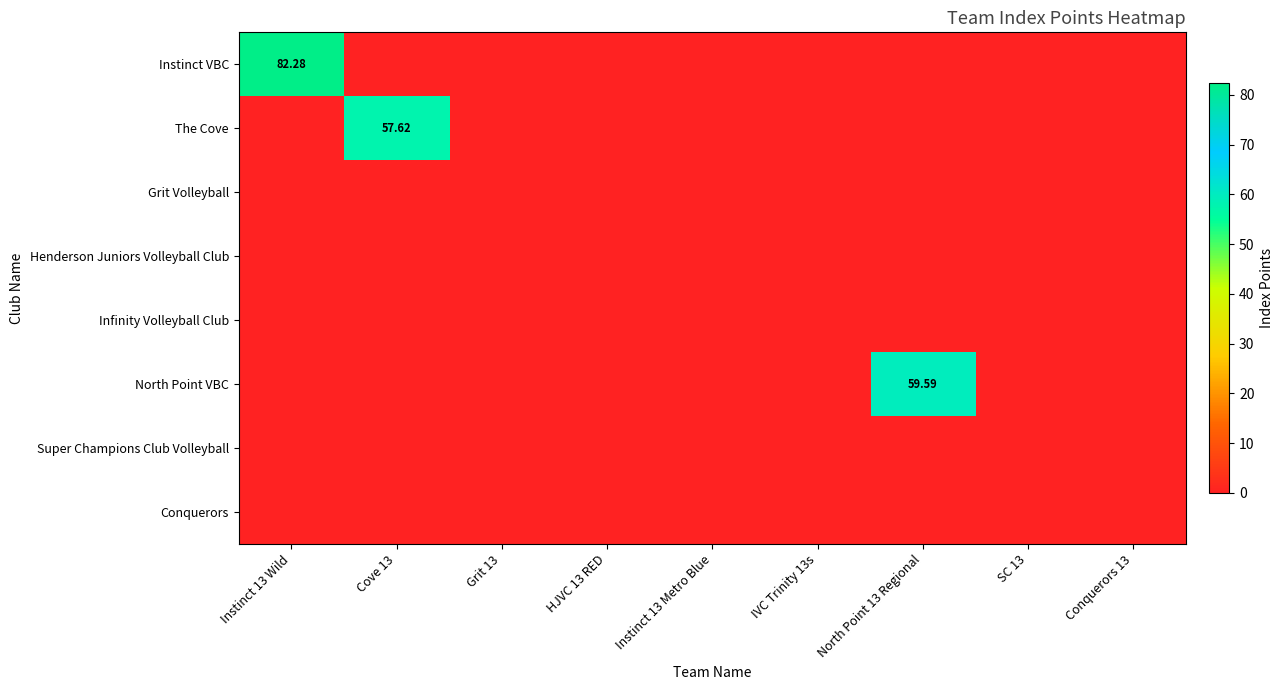

Where is Henderson Juniors Volleyball Club nearest to the value 0?

Instinct 13 Wild